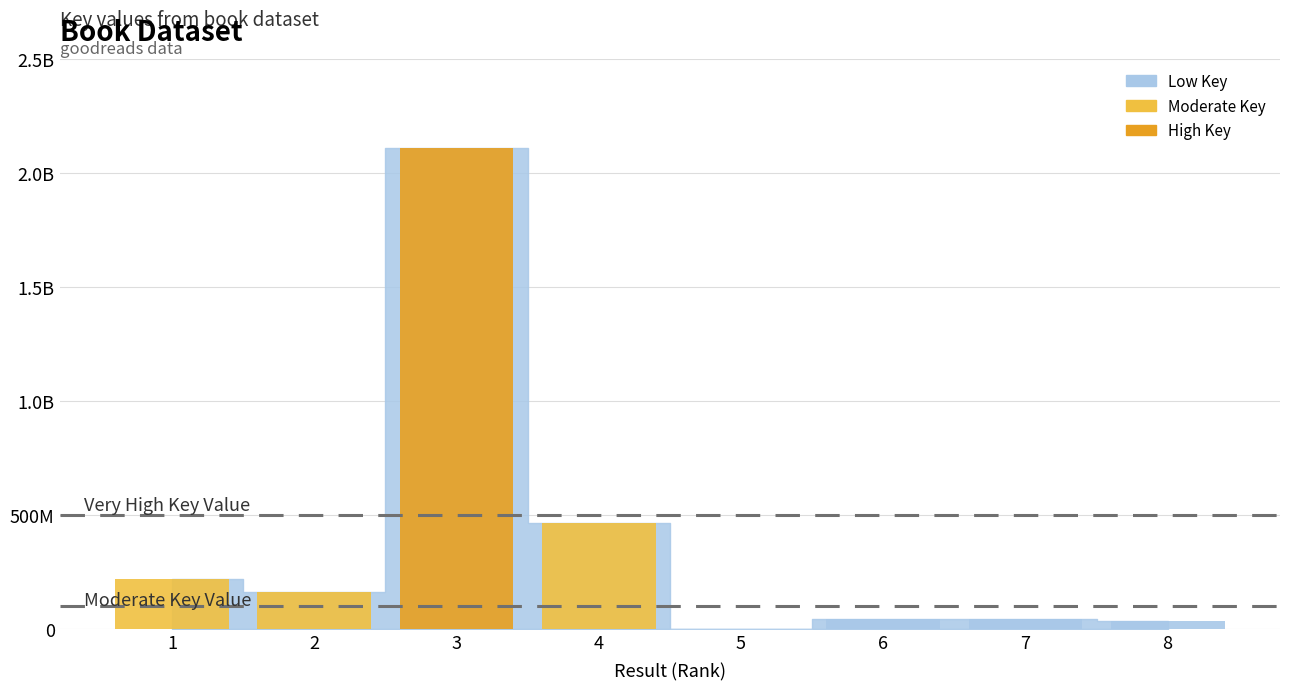

What is the sum of the values at 7 and 6?

89850002